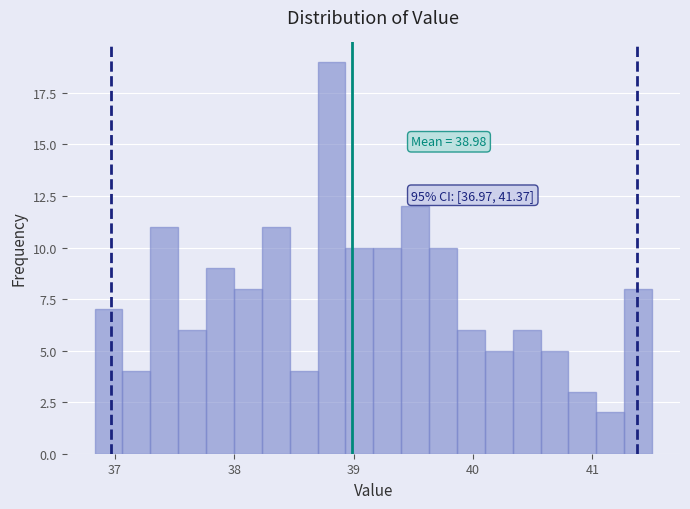

Around what value on the x-axis is the tallest bar? Give the approximate position of its centre, as read against the axis.

38.8